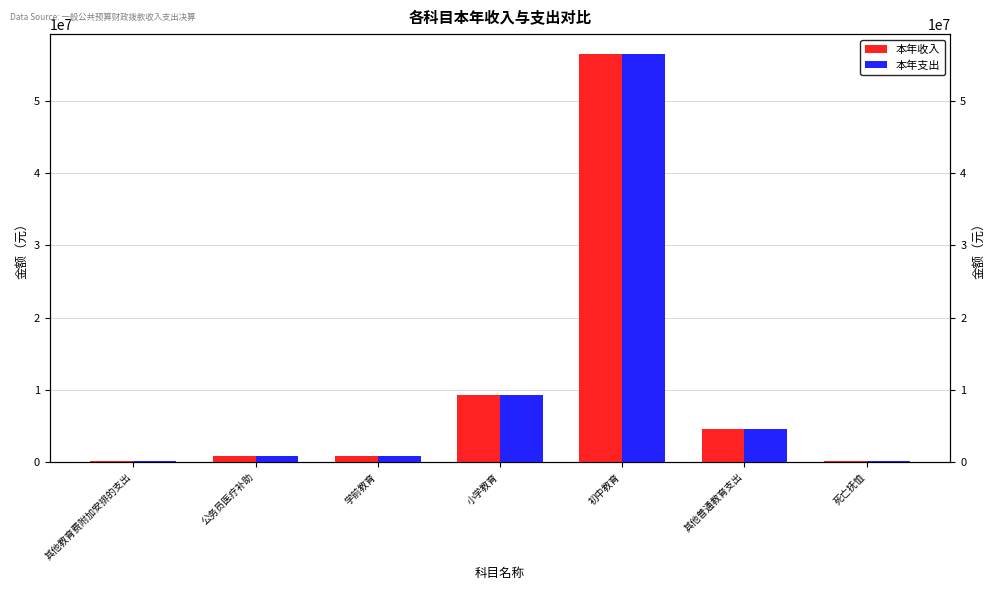

Rank the categories by 本年支出 value from highest to lowest.

初中教育, 小学教育, 其他普通教育支出, 学前教育, 公务员医疗补助, 死亡抚恤, 其他教育费附加安排的支出